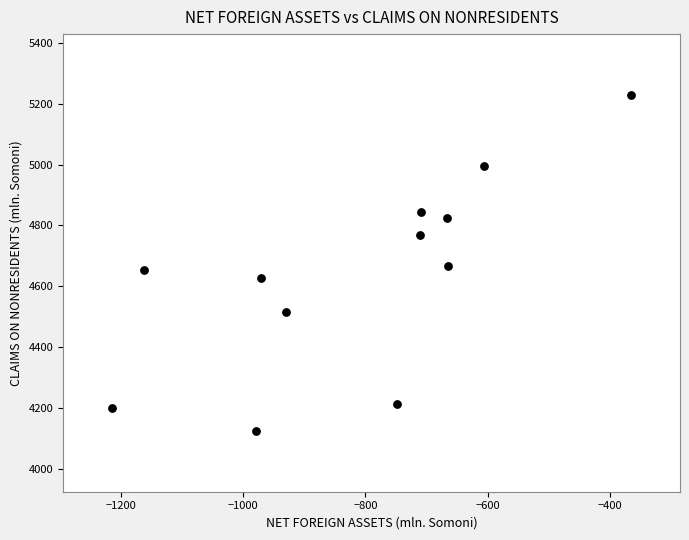

What is the average Y value?

4638.0